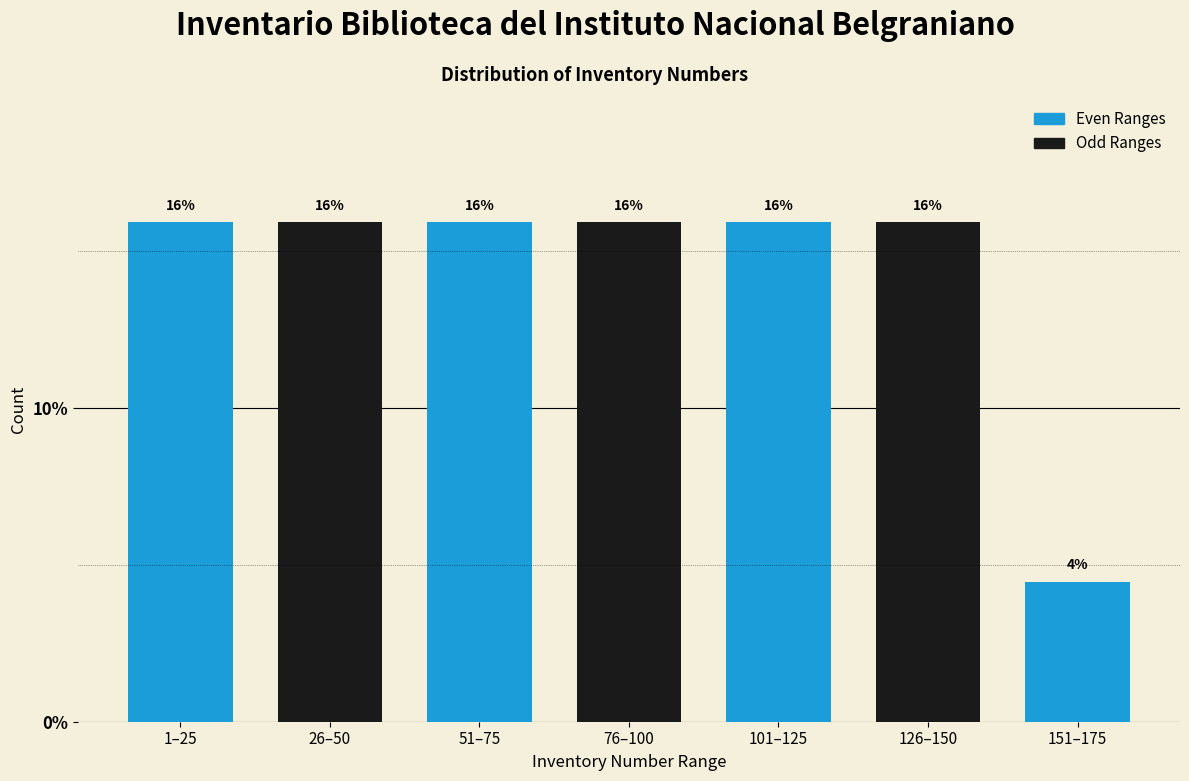

What is the value of the 3rd bar from the left?

15.9